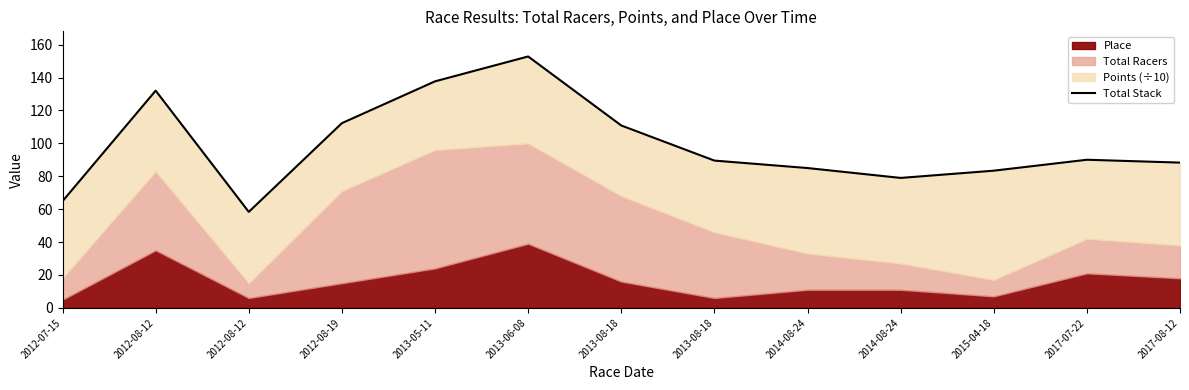

What is the smallest value displayed?

58.3